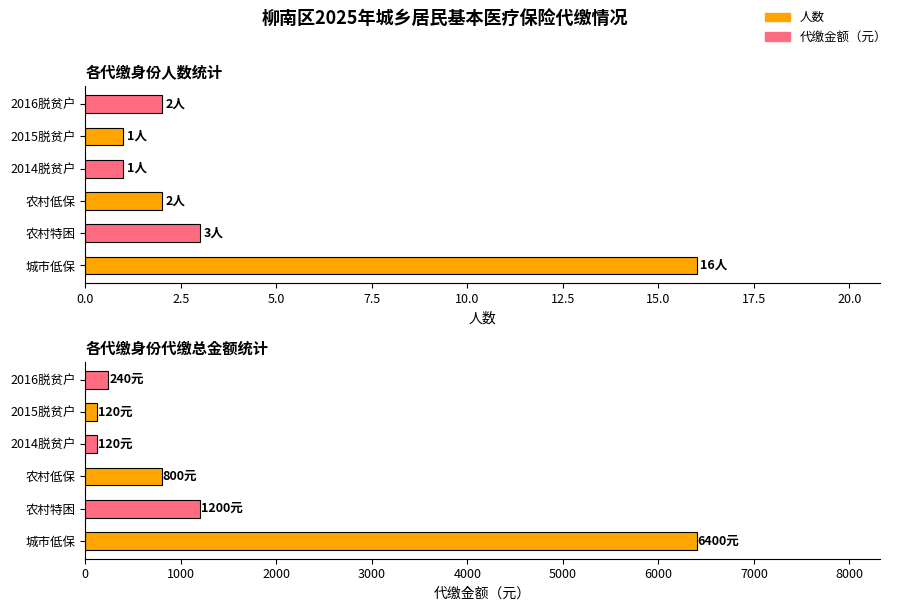

What position from the left is 2014脱贫户?

4